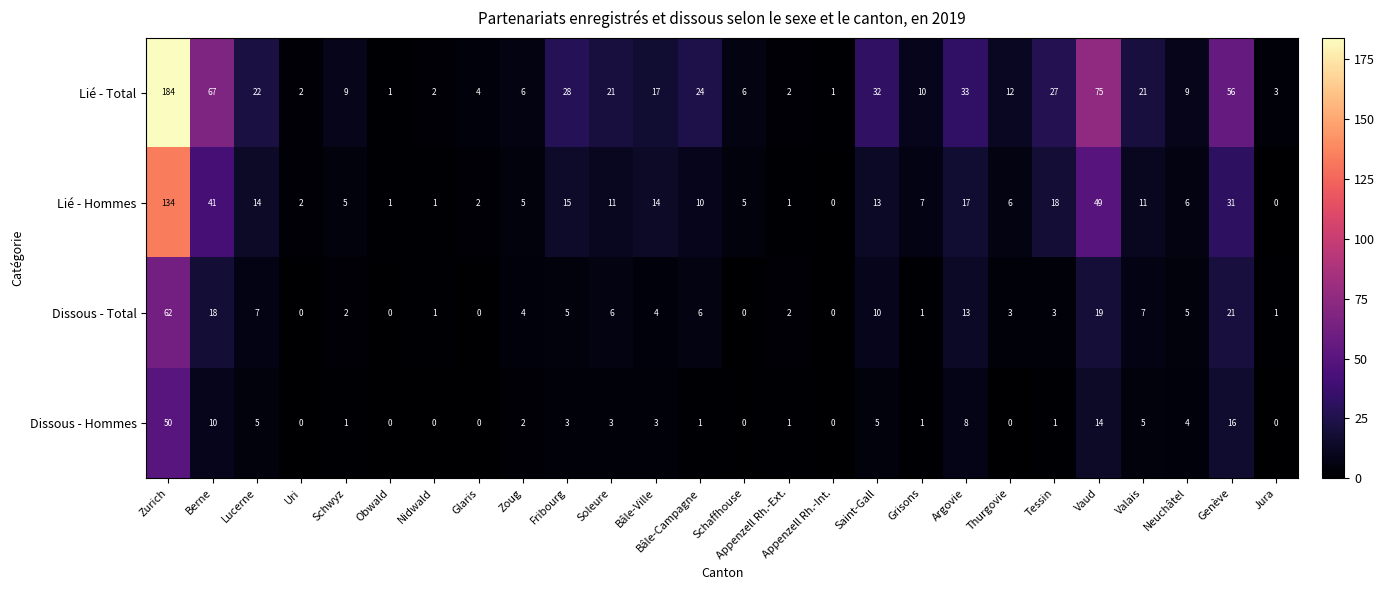

At which category does the chart reach its peak across all series?

Zurich